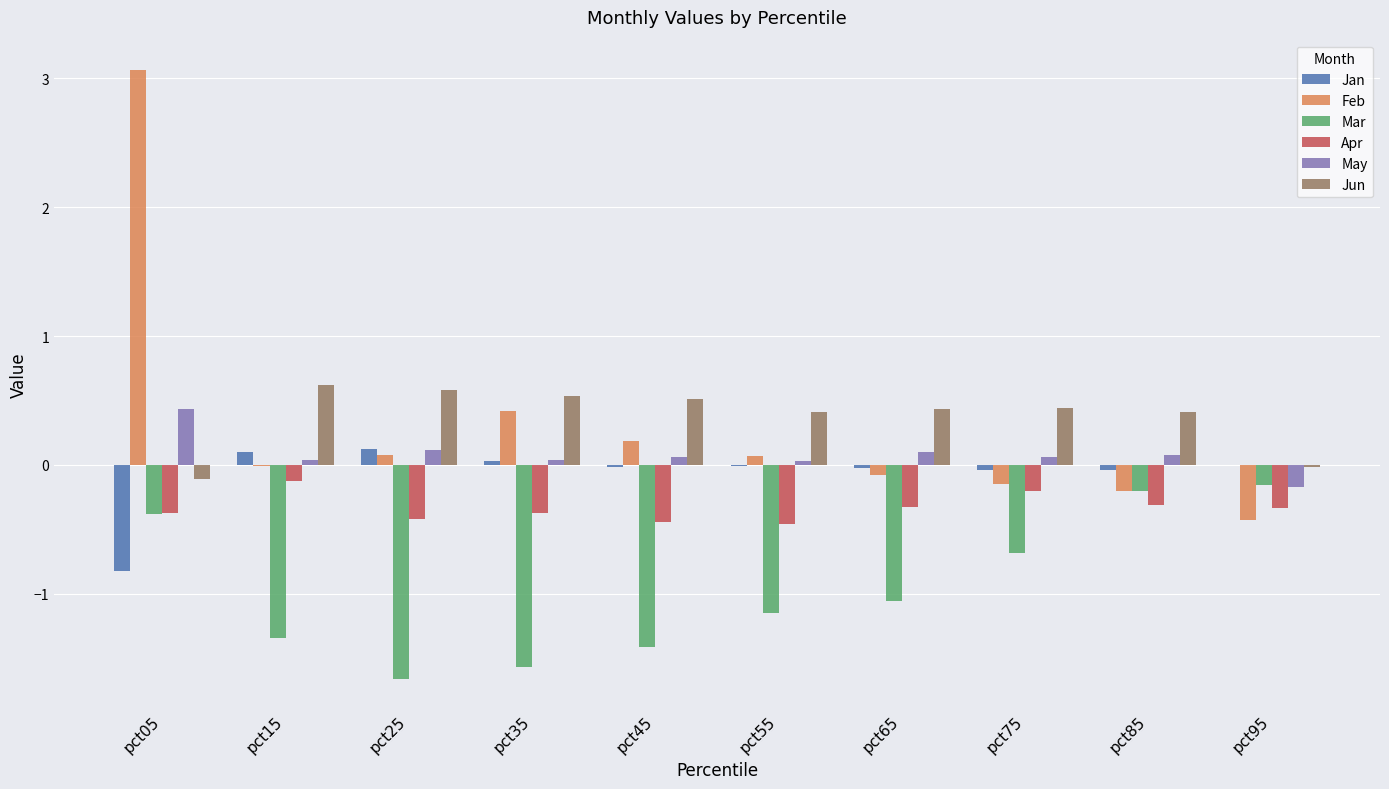

Is the value of May at pct05 greater than the value of Mar at pct55?

Yes